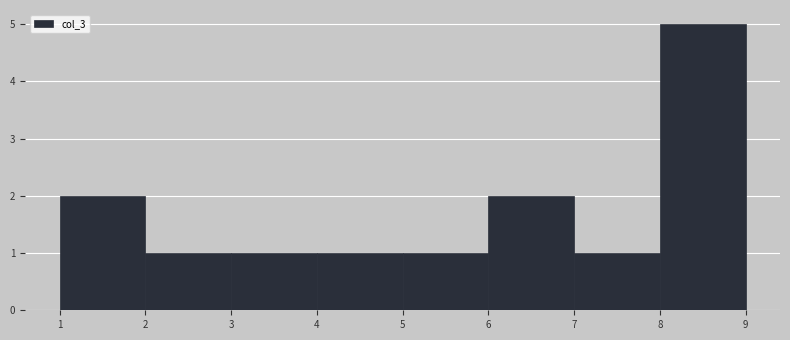

Reading left to right, transcribe this chart: for each bar, give the range it covers on the x-axis and its height. The values are not printed on the chart, so give them approximately, as read against the axis.

1 to 2: 2
2 to 3: 1
3 to 4: 1
4 to 5: 1
5 to 6: 1
6 to 7: 2
7 to 8: 1
8 to 9: 5